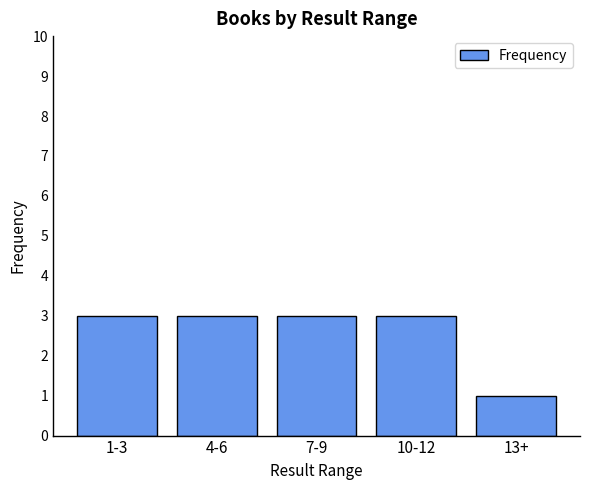

Reading right to left, transcribe all the data shown in this chart.

1	3	3	3	3